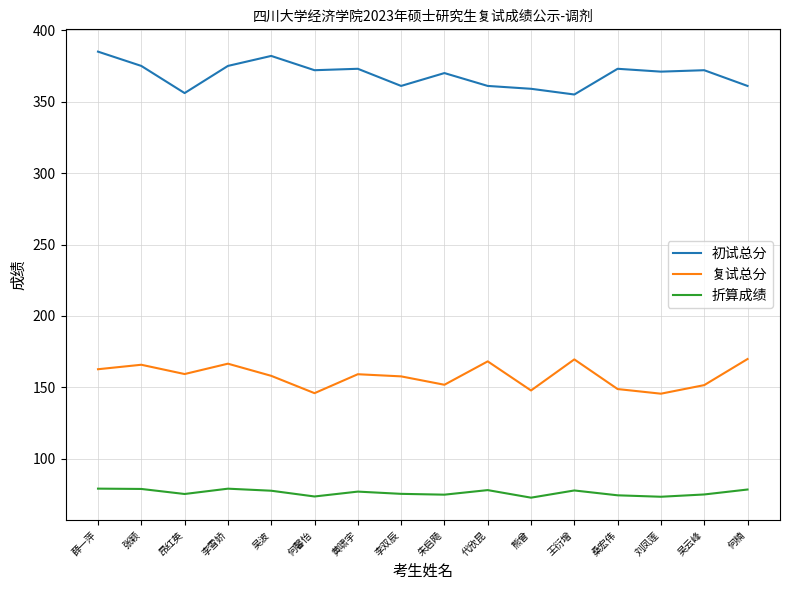

True or false: 折算成绩 and 初试总分 cross at least once.

False